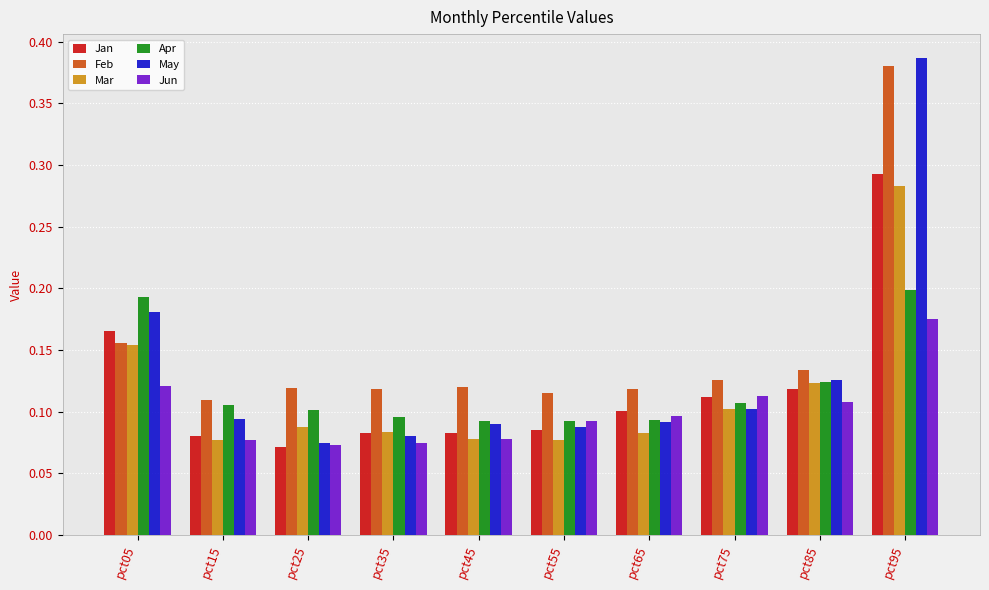

What is the total value across all series at pct65?

0.6